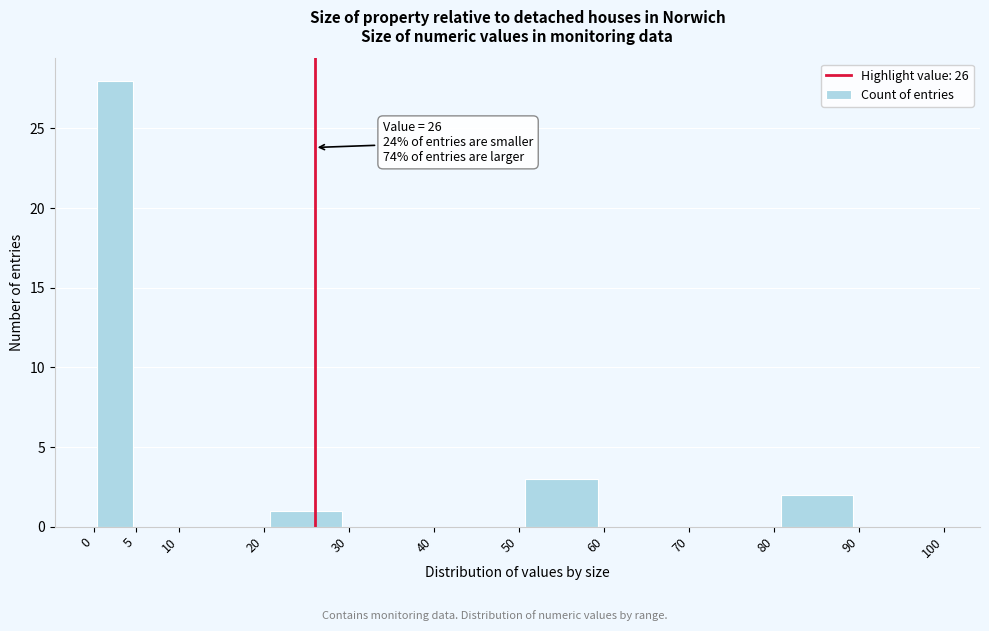

Which range on the x-axis has the tallest bar?

0 to 5